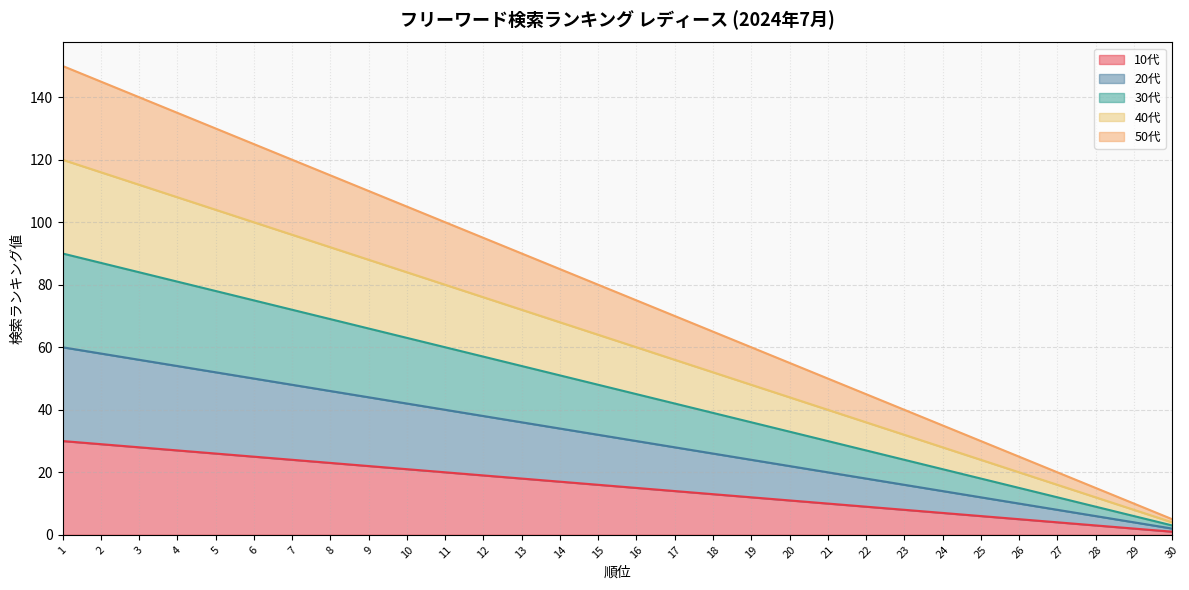

Reading left to right, transcribe all the data shown in this chart.

10代: 1=30	2=29	3=28	4=27	5=26	6=25	7=24	8=23	9=22	10=21	11=20	12=19	13=18	14=17	15=16	16=15	17=14	18=13	19=12	20=11	21=10	22=9	23=8	24=7	25=6	26=5	27=4	28=3	29=2	30=1
20代: 1=60	2=58	3=56	4=54	5=52	6=50	7=48	8=46	9=44	10=42	11=40	12=38	13=36	14=34	15=32	16=30	17=28	18=26	19=24	20=22	21=20	22=18	23=16	24=14	25=12	26=10	27=8	28=6	29=4	30=2
30代: 1=90	2=87	3=84	4=81	5=78	6=75	7=72	8=69	9=66	10=63	11=60	12=57	13=54	14=51	15=48	16=45	17=42	18=39	19=36	20=33	21=30	22=27	23=24	24=21	25=18	26=15	27=12	28=9	29=6	30=3
40代: 1=120	2=116	3=112	4=108	5=104	6=100	7=96	8=92	9=88	10=84	11=80	12=76	13=72	14=68	15=64	16=60	17=56	18=52	19=48	20=44	21=40	22=36	23=32	24=28	25=24	26=20	27=16	28=12	29=8	30=4
50代: 1=150	2=145	3=140	4=135	5=130	6=125	7=120	8=115	9=110	10=105	11=100	12=95	13=90	14=85	15=80	16=75	17=70	18=65	19=60	20=55	21=50	22=45	23=40	24=35	25=30	26=25	27=20	28=15	29=10	30=5